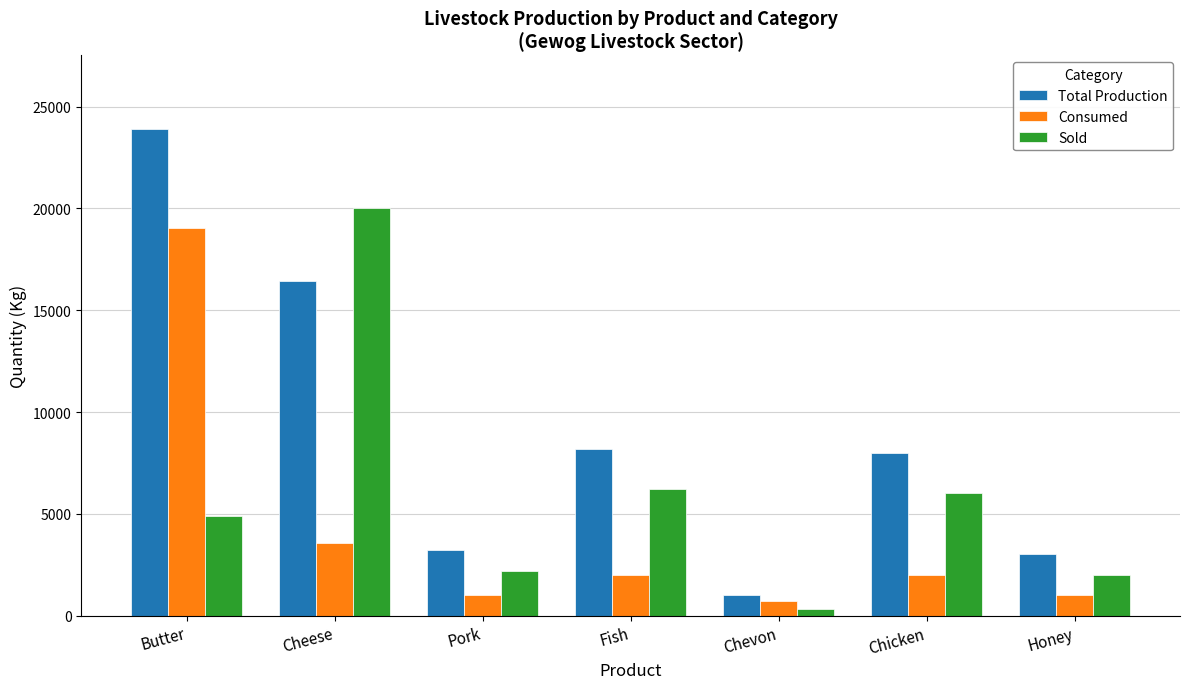

How many bars are there in total?

21